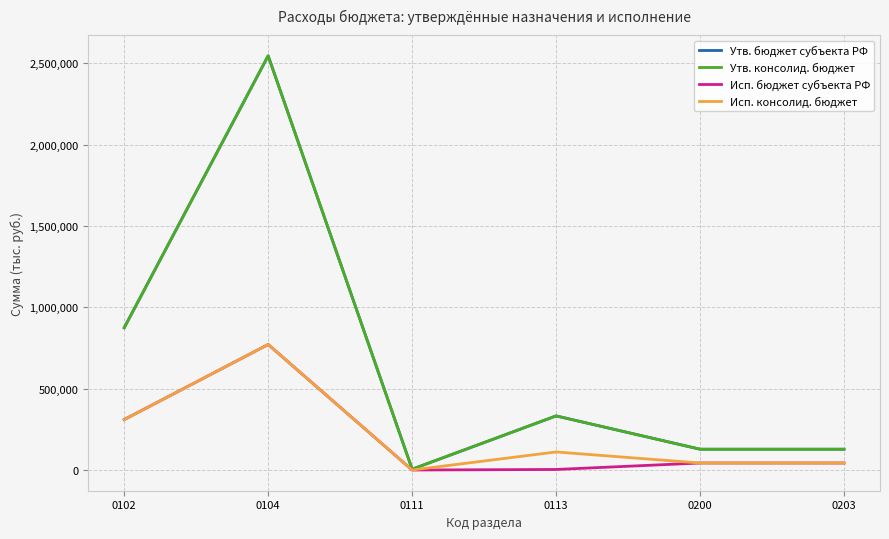

Reading right to left, what are all the values shown in this chart?

Утв. бюджет субъекта РФ: 127800.0	127800.0	332493.6	5000.0	2545718.7	874141.5
Утв. консолид. бюджет: 127800.0	127800.0	332493.6	5000.0	2545718.7	874141.5
Исп. бюджет субъекта РФ: 43039.1	43039.1	3300.0	0.0	771464.1	309938.5
Исп. консолид. бюджет: 43039.1	43039.1	110942.0	0.0	771464.1	309938.5